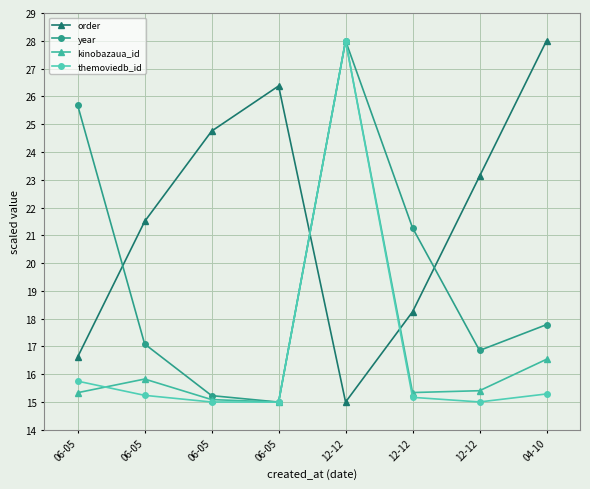

What are all the series names shown in the legend?

order, year, kinobazaua_id, themoviedb_id